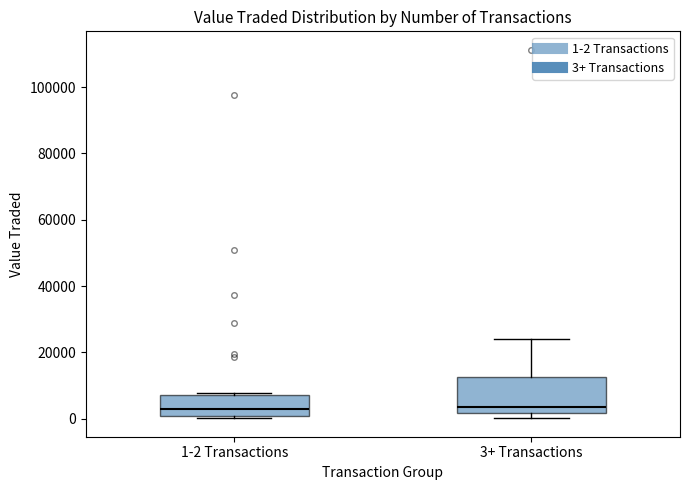

Where is the lower edge of the box for 3+ Transactions on the y-axis? The values are not printed on the chart, so give them approximately, as read against the axis.

2000